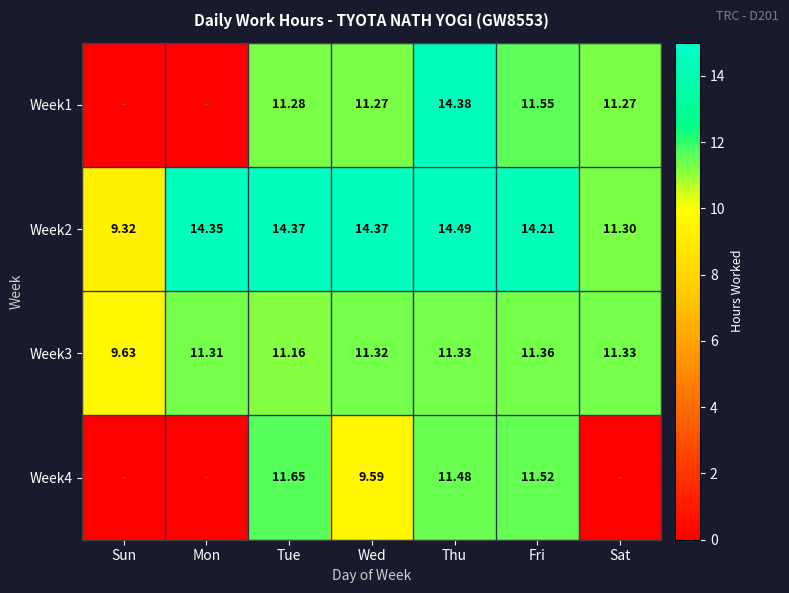

Between Sat and Tue, which is larger?

Tue